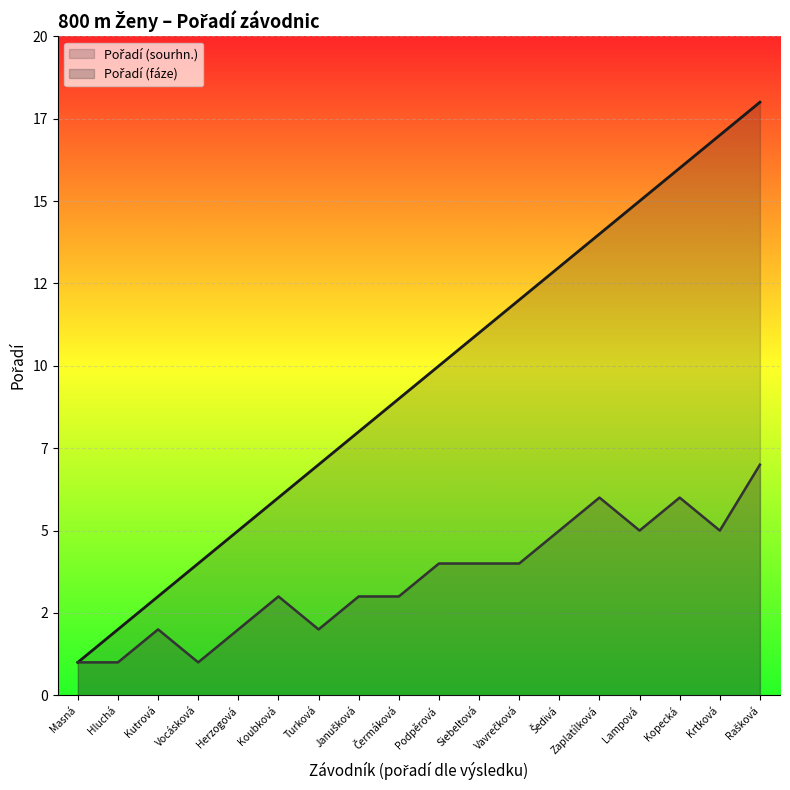

Rank the series at Zaplatílková from lowest to highest value.

Pořadí (fáze), Pořadí (sourhn.)